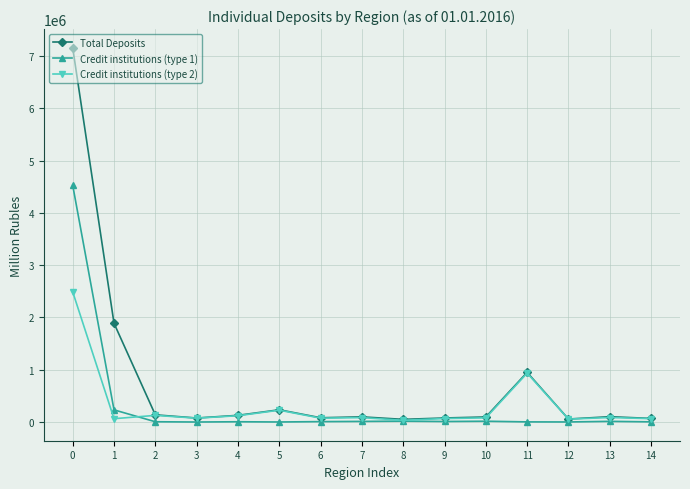

What is the value of the Total Deposits point at the 2nd from the left?

1888477